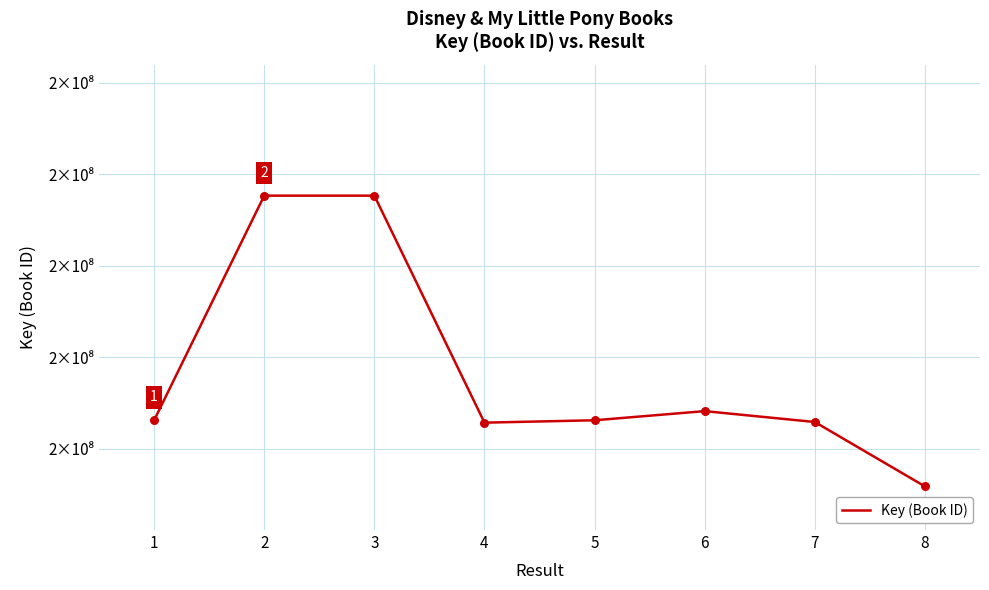

Is this an area chart (filled region under the line)?

No